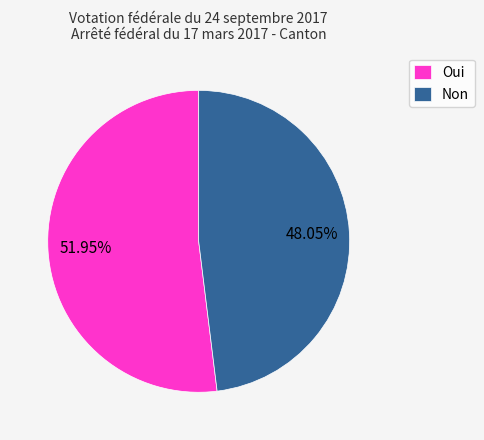

What is the ratio of the value at Oui to the value at Non?

1.1